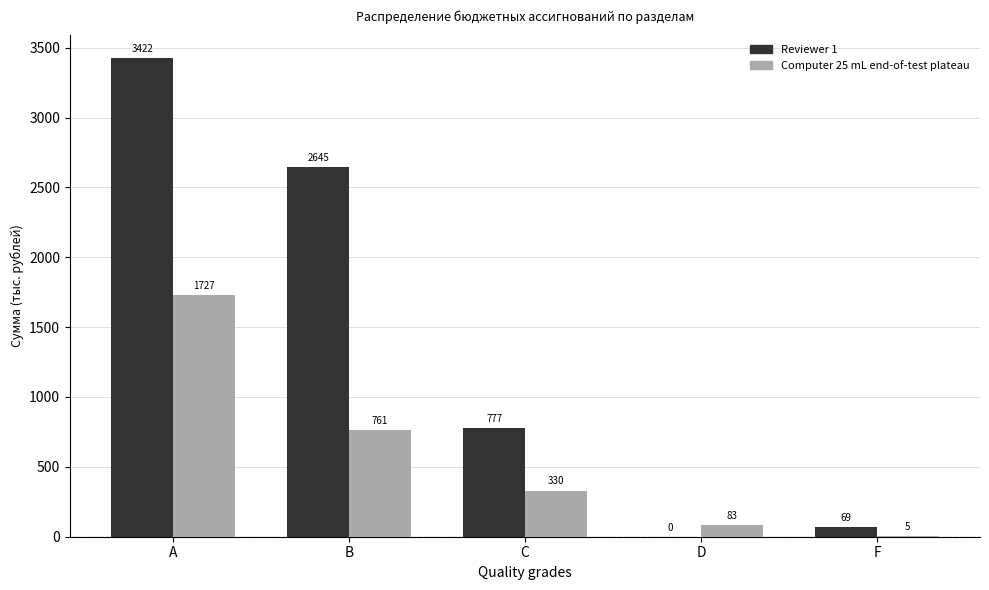

At which category does the chart reach its peak across all series?

A